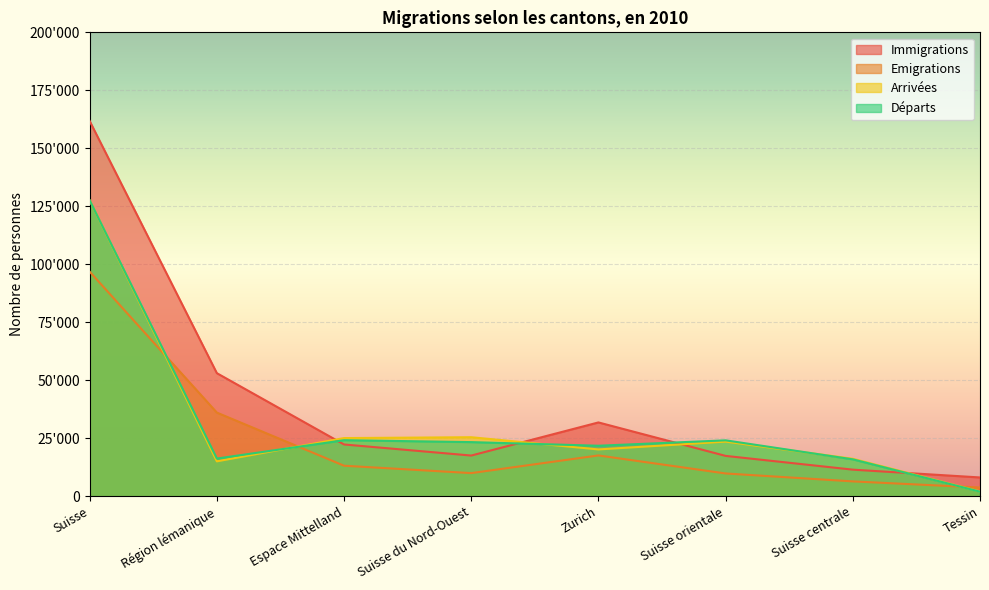

List the series in order of their peak value, lowest first.

Emigrations, Arrivées, Départs, Immigrations